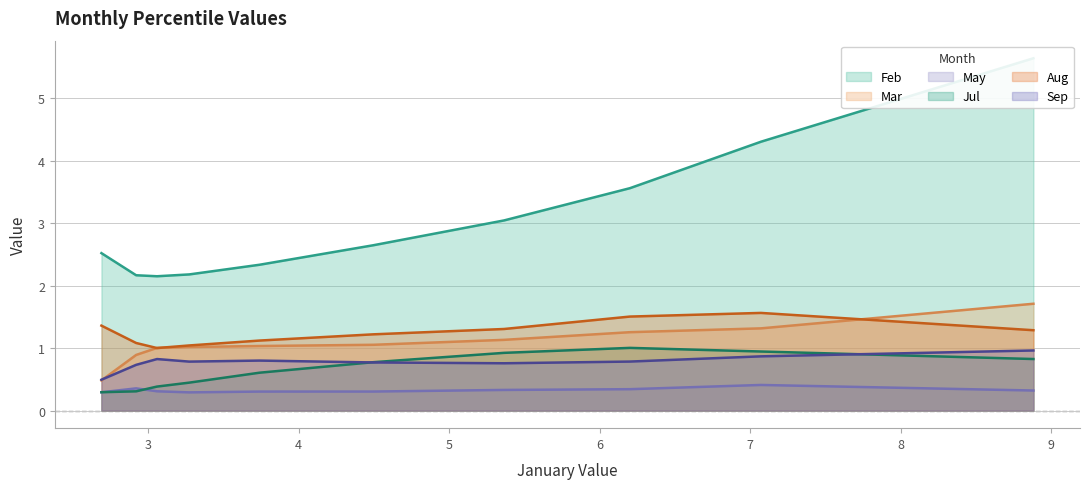

What is the maximum value for Feb?

5.6